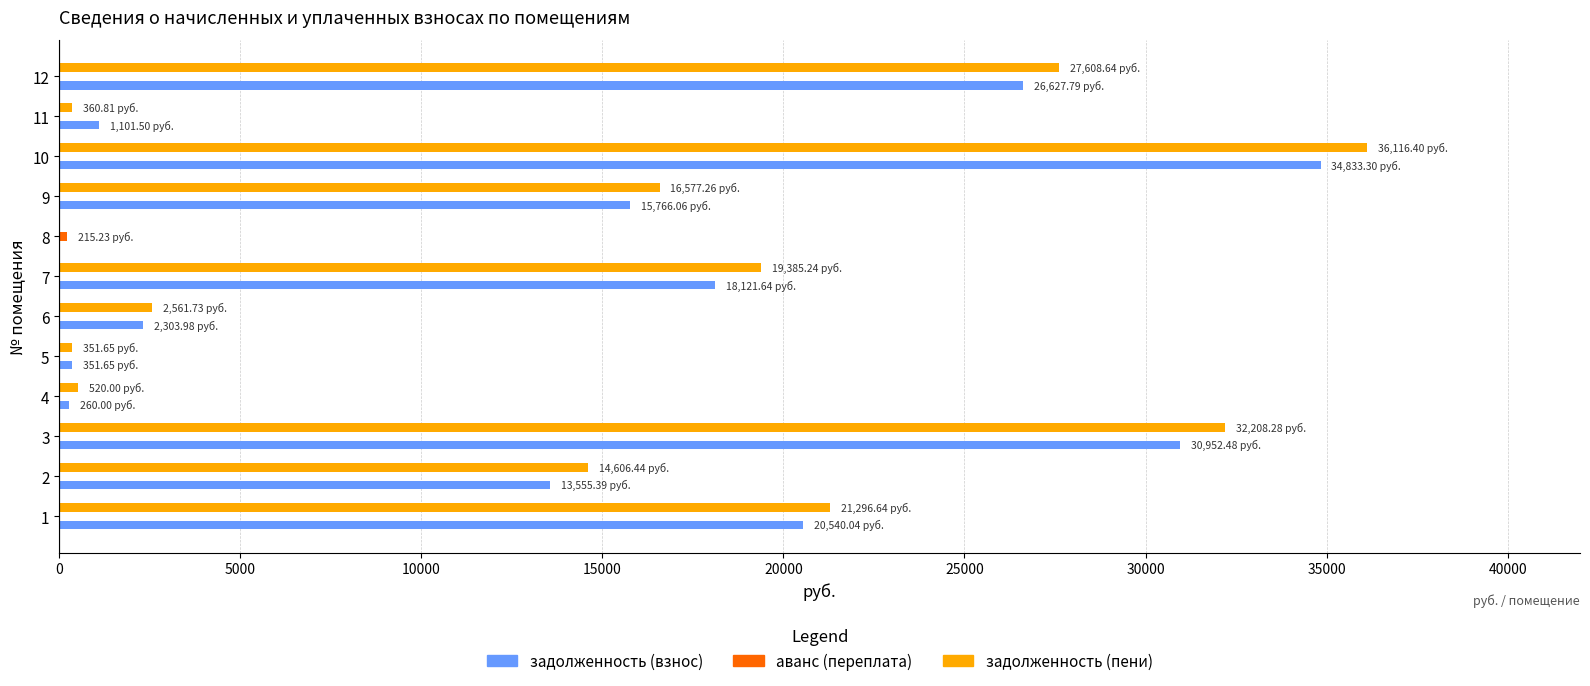

What is the total value across all series at 3?

63160.8